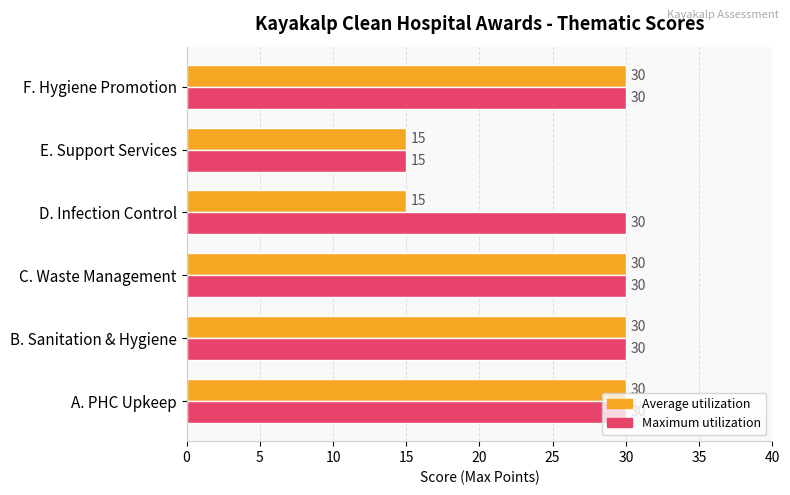

What are all the series names shown in the legend?

Average utilization, Maximum utilization